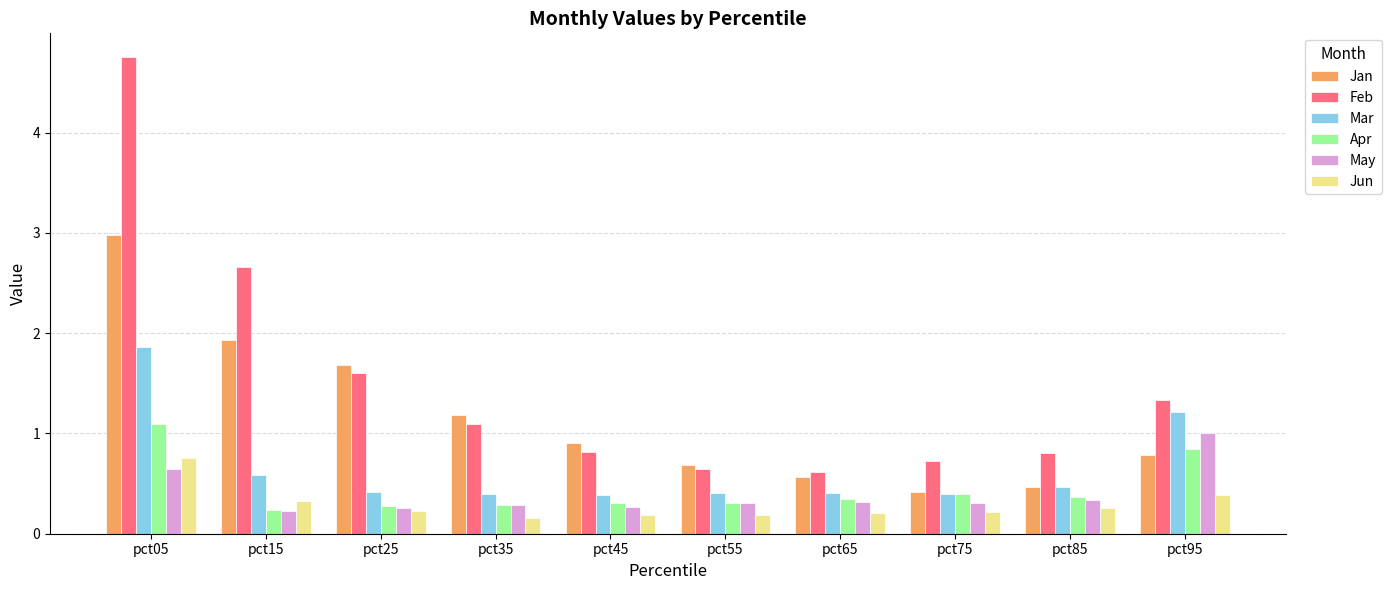

Is it true that May equals 0.3 at pct85?

True